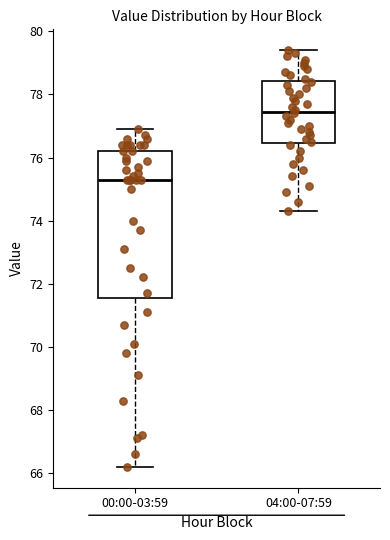

Where is the upper edge of the box for 04:00-07:59 on the y-axis? The values are not printed on the chart, so give them approximately, as read against the axis.

78.4